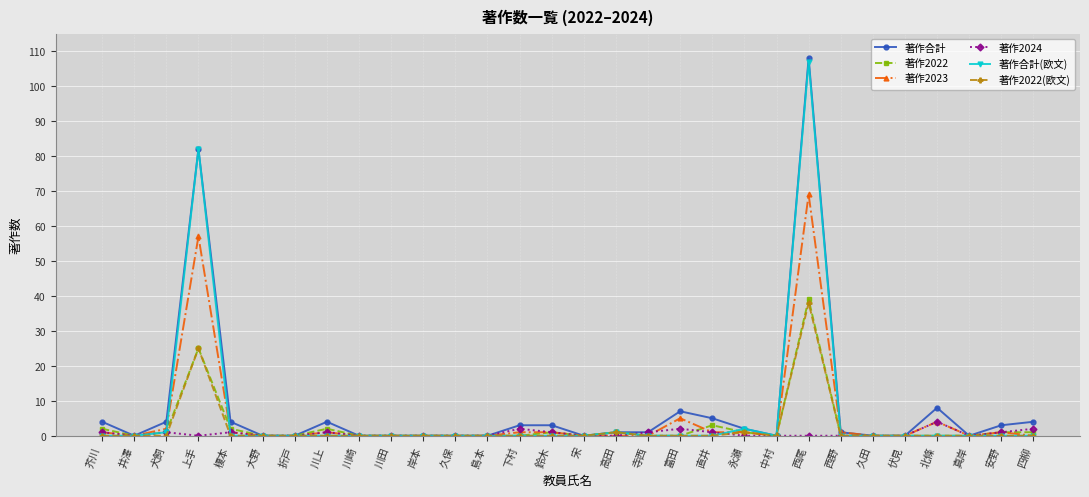

Between 上手 and 寺西, which series saw the biggest shift?

著作合計(欧文)